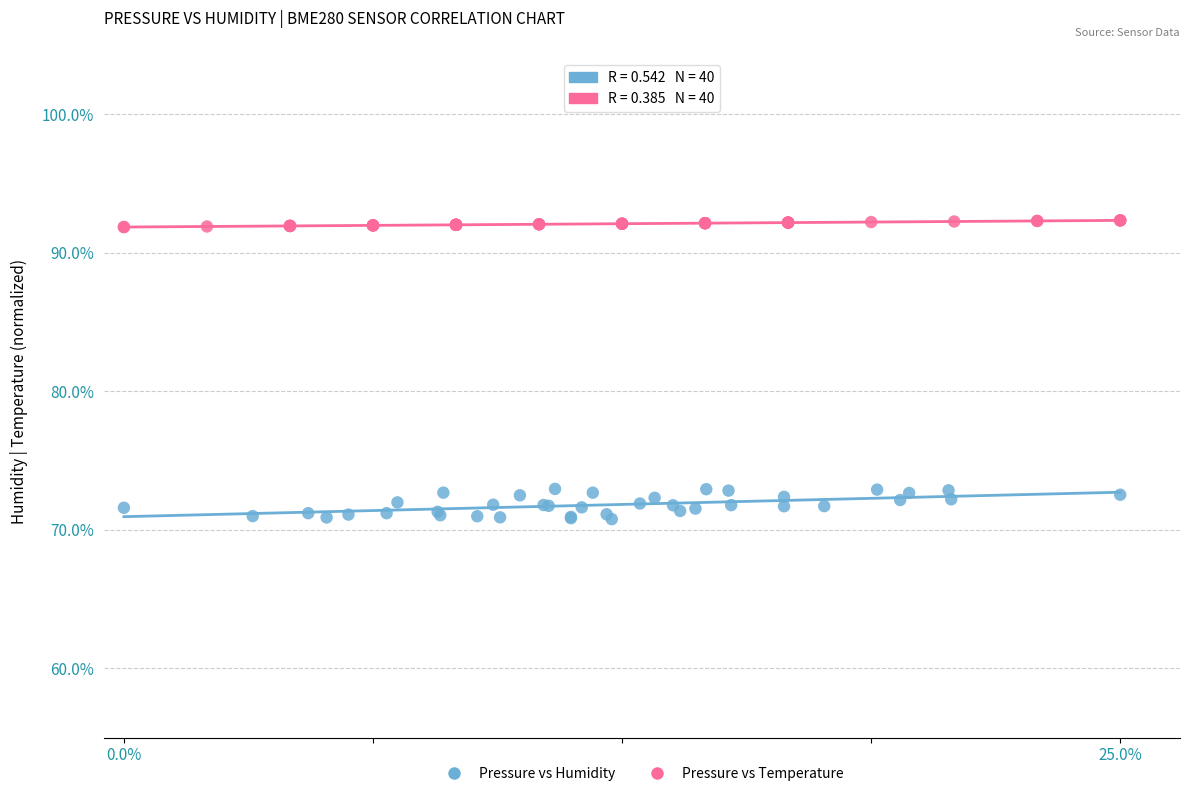

What are all the series names shown in the legend?

Pressure vs Humidity, Pressure vs Temperature